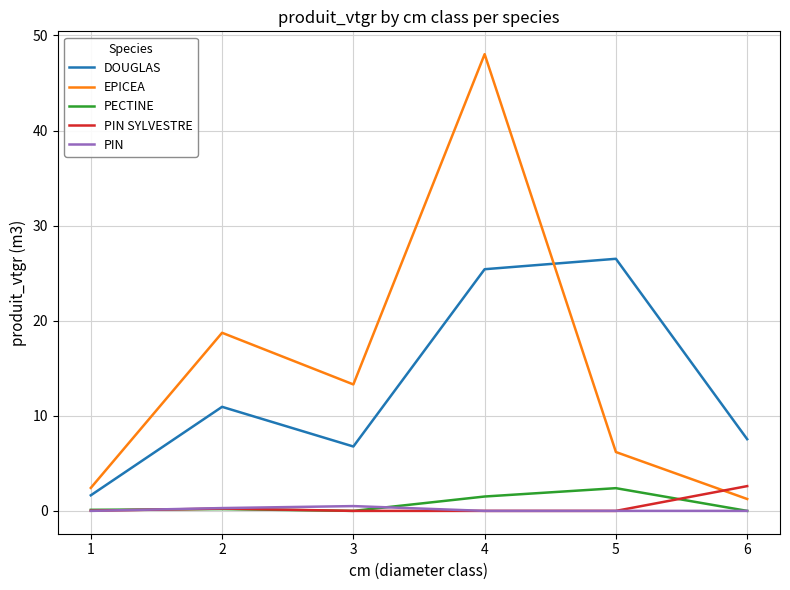

Read the PECTINE value at 1.

0.1